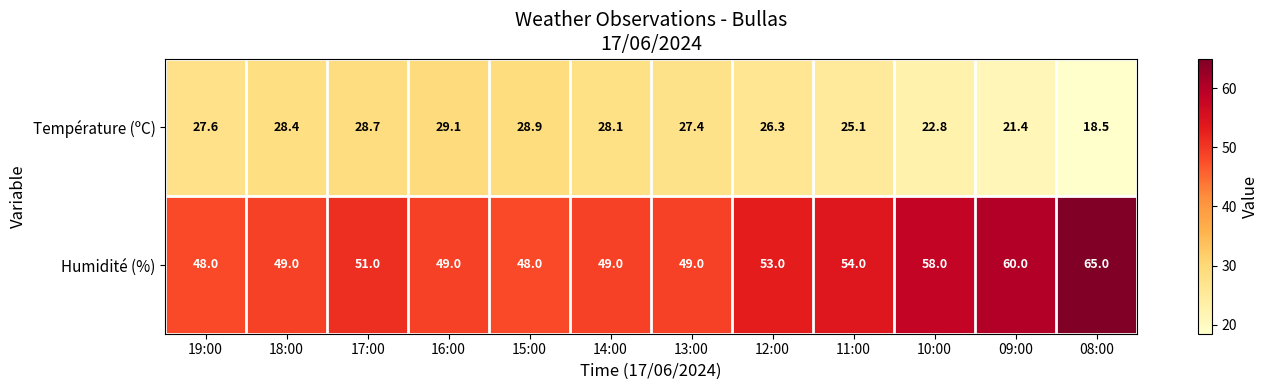

Reading left to right, transcribe all the data shown in this chart.

Température (ºC): 27.6	28.4	28.7	29.1	28.9	28.1	27.4	26.3	25.1	22.8	21.4	18.5
Humidité (%): 48.0	49.0	51.0	49.0	48.0	49.0	49.0	53.0	54.0	58.0	60.0	65.0